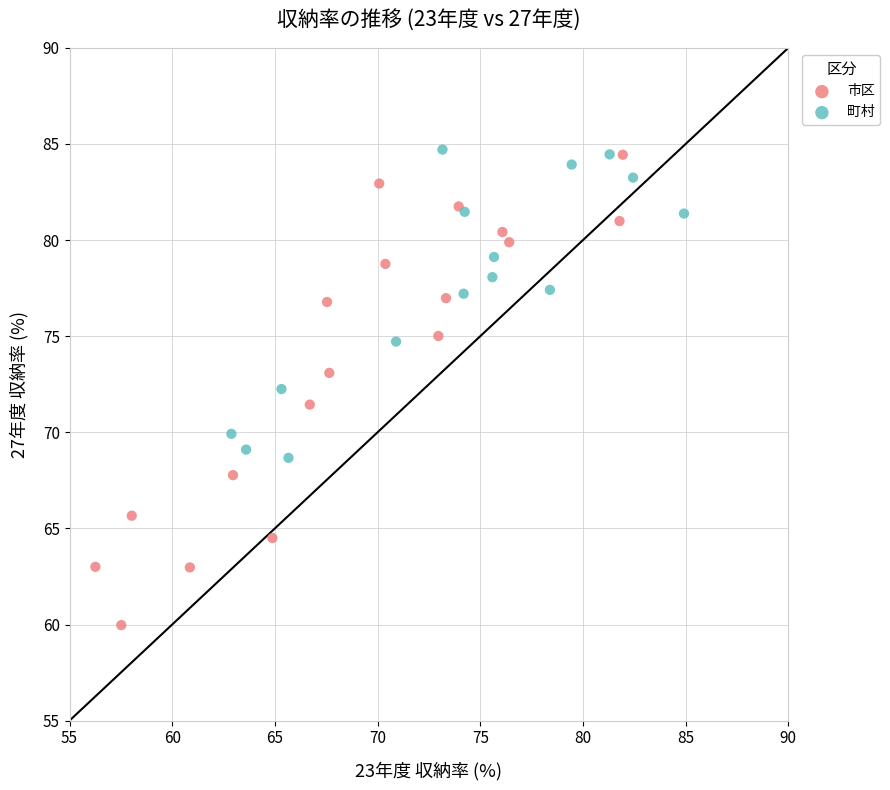

Which series reaches the minimum Y coordinate?

市区